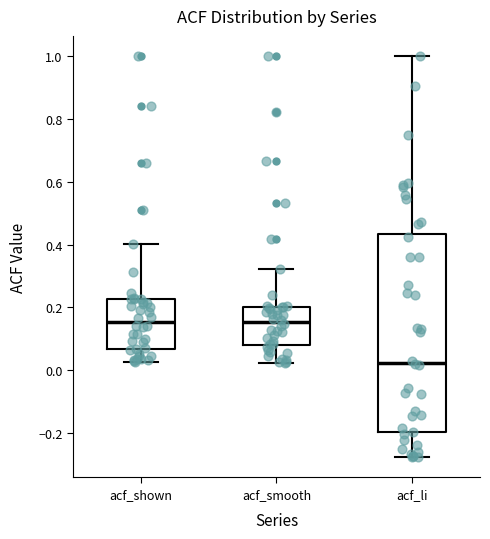

Reading left to right, transcribe this box plot: for each box, give where its median line is, the range the box spans, and where its two whiskers end, as read against the y-axis. The values are not printed on the chart, so give them approximately, as read against the axis.

acf_shown: median 0.16, box 0.06 to 0.22, whiskers 0.02 to 0.40
acf_smooth: median 0.16, box 0.08 to 0.20, whiskers 0.02 to 0.32
acf_li: median 0.02, box -0.20 to 0.44, whiskers -0.28 to 1.00